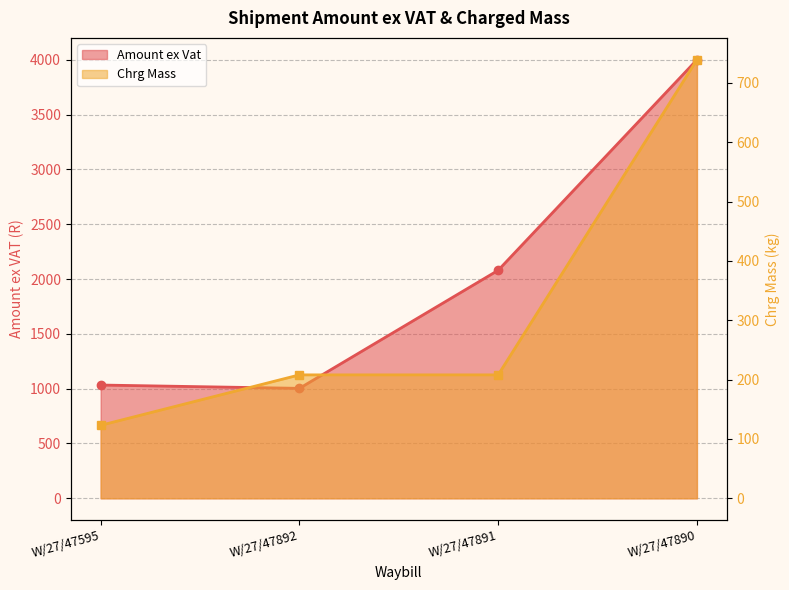

What is the average value of the Chrg Mass series?

319.5